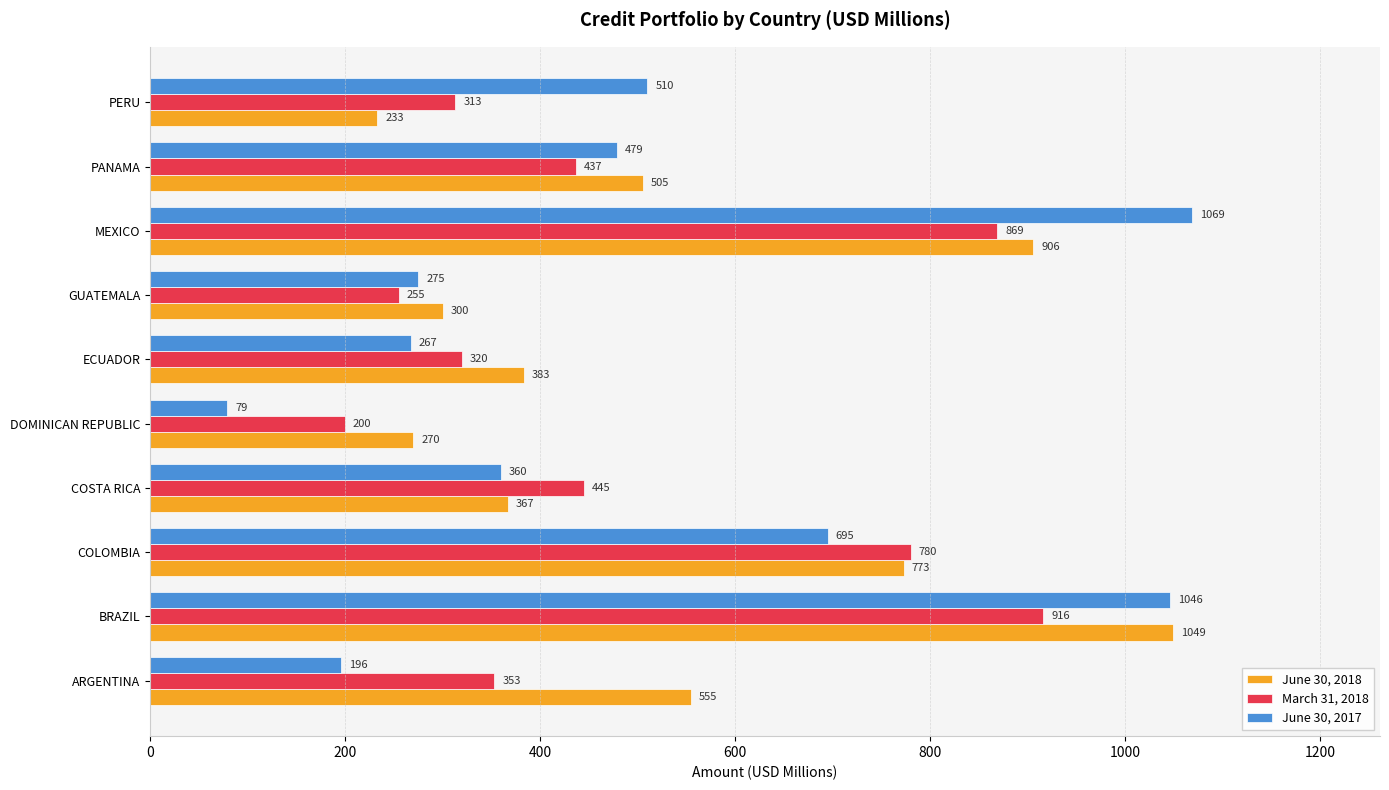

Which series changed the most between DOMINICAN REPUBLIC and ECUADOR?

June 30, 2017